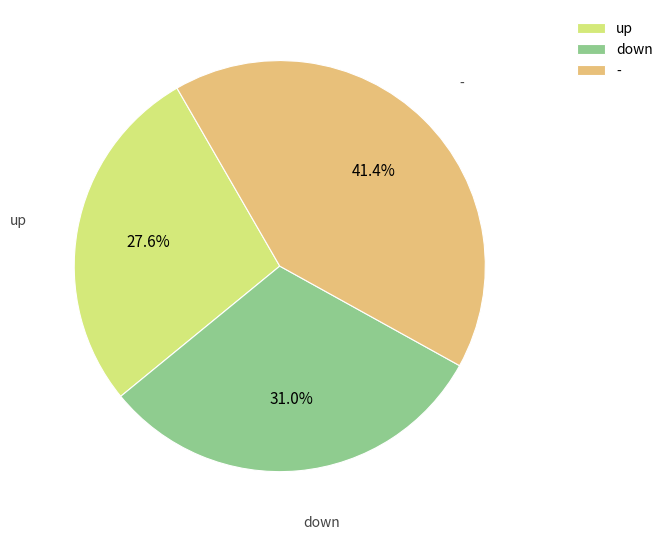

To the nearest percent, what is the difference between the largest and smallest slice percentages?

14%